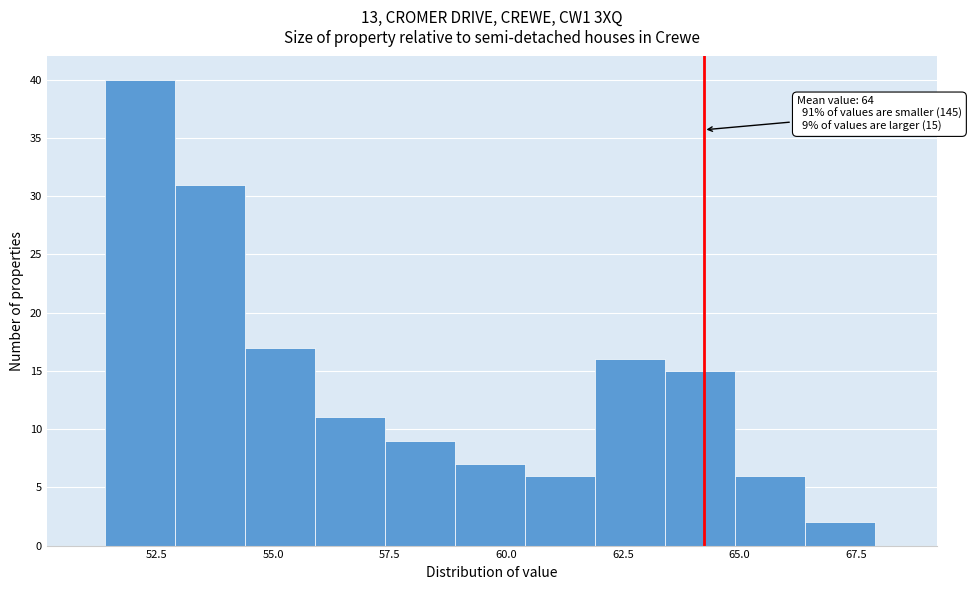

Around what value on the x-axis is the tallest bar? Give the approximate position of its centre, as read against the axis.

52.0